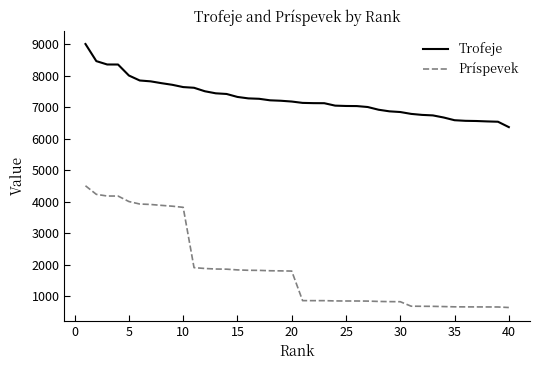

What is the difference between the second highest and minimum values in the Trofeje series?

2095